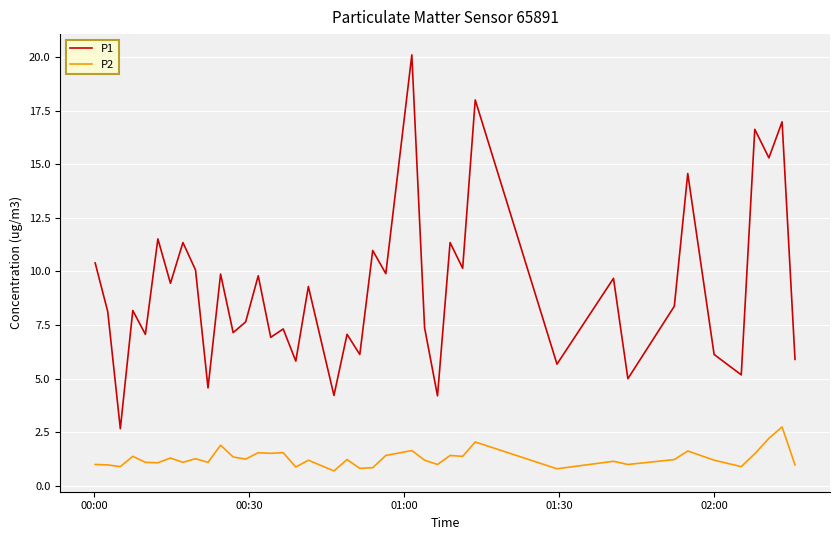

Rank the series by their maximum value, from lowest to highest.

P2, P1